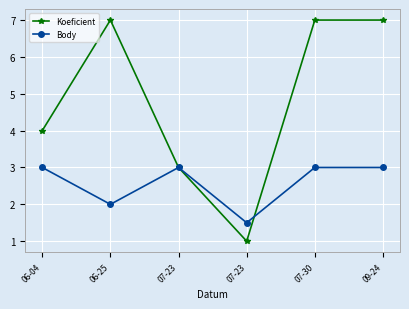

What is the lowest value of the Body series?

1.5